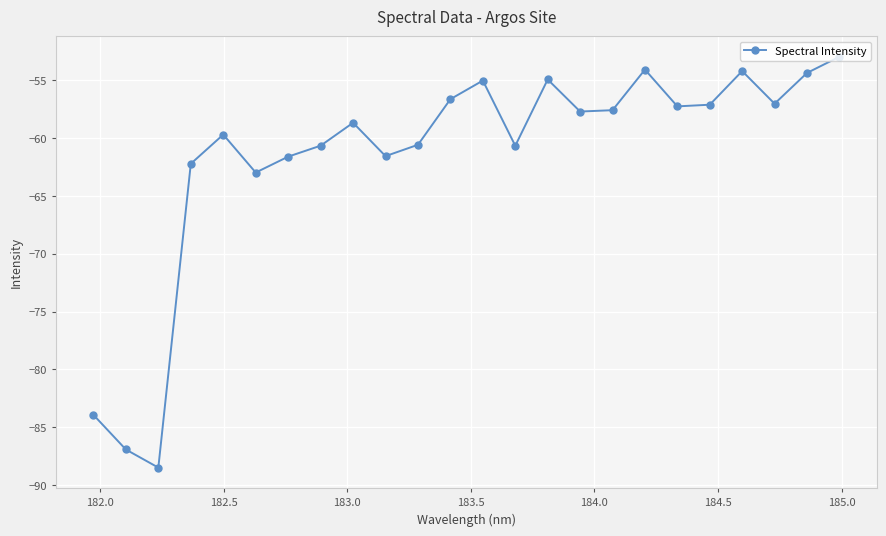

What is the greatest value displayed?

-53.0